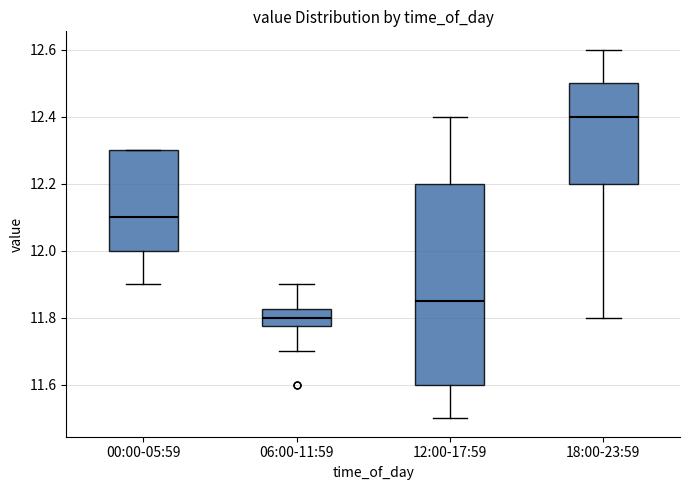

Where is the upper edge of the box for 18:00-23:59 on the y-axis? The values are not printed on the chart, so give them approximately, as read against the axis.

12.50